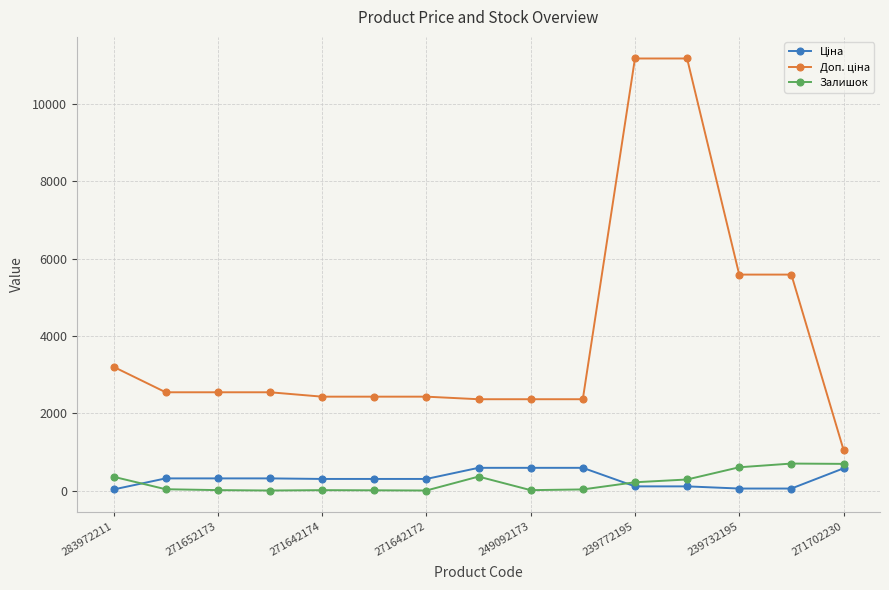

At how many categories does at least one series exceed 1842?

14